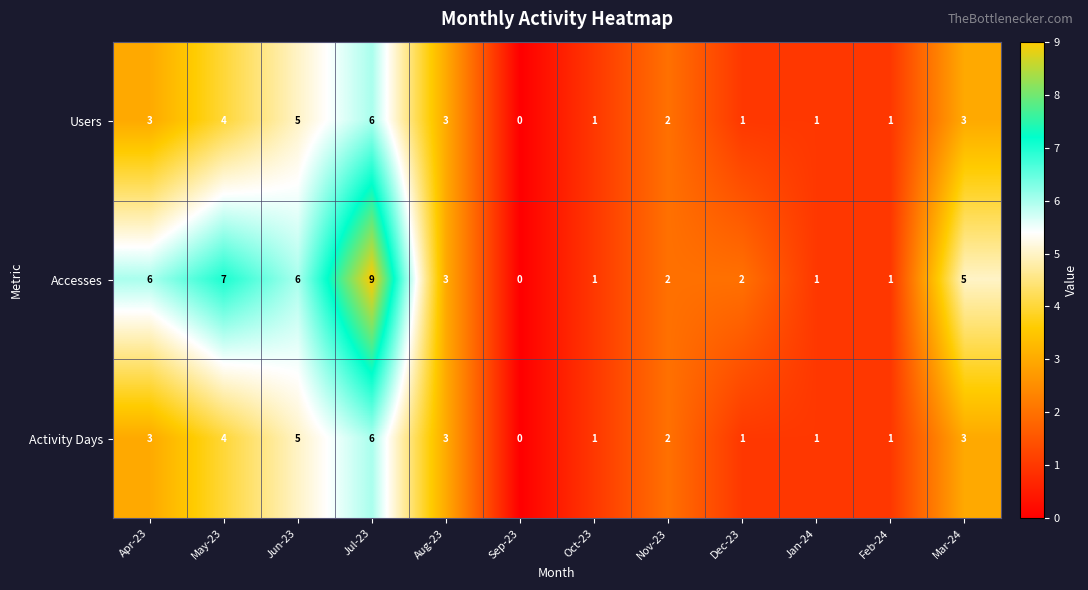

Which series has the largest total across all categories?

Accesses